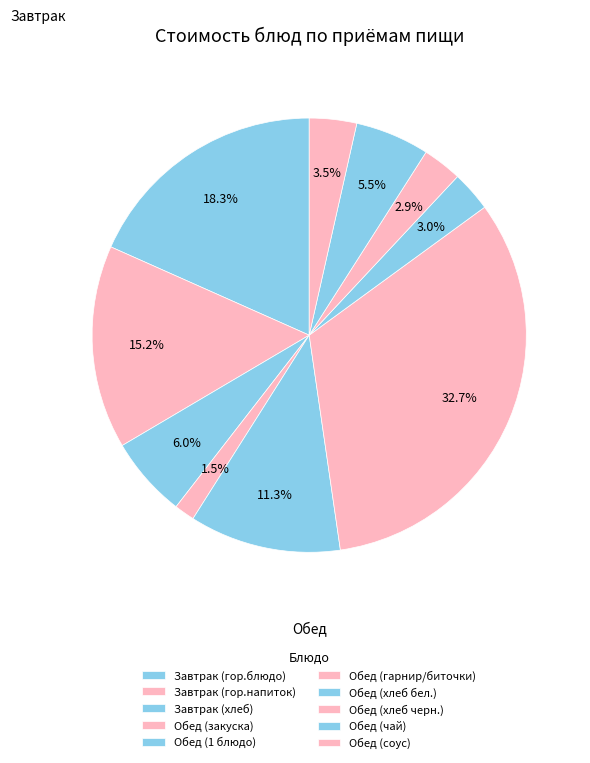

The Завтрак (гор.напиток) slice represents 15% of the pie. True or false?

True